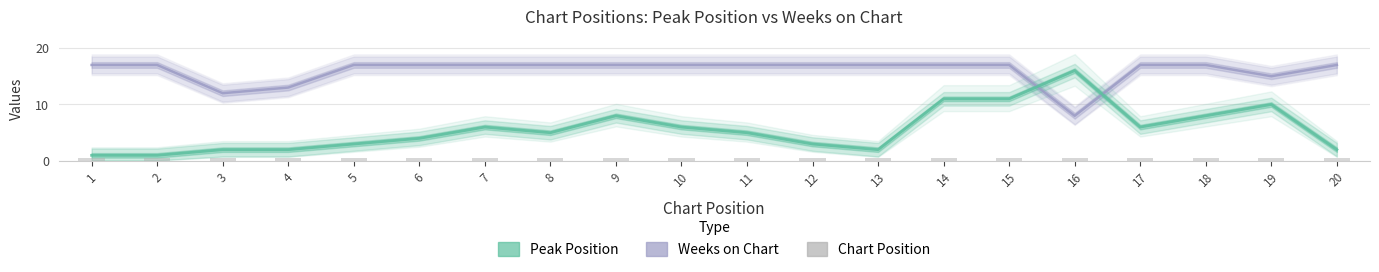

What are all the series names shown in the legend?

Weeks on Chart, Peak Position, Chart Position